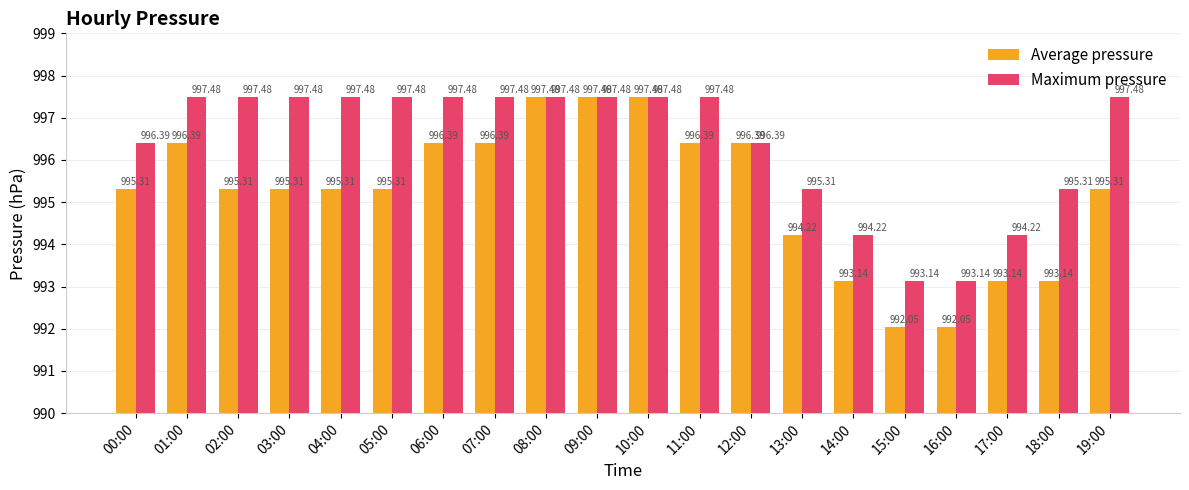

How many data points in Average pressure are above 995?

14